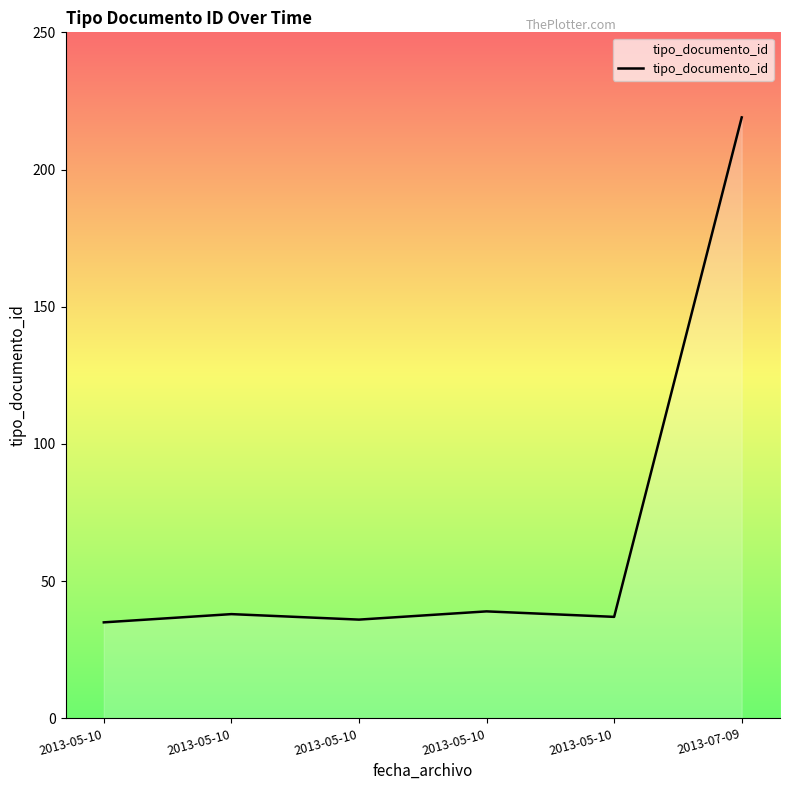

Reading left to right, transcribe all the data shown in this chart.

35	38	36	39	37	219